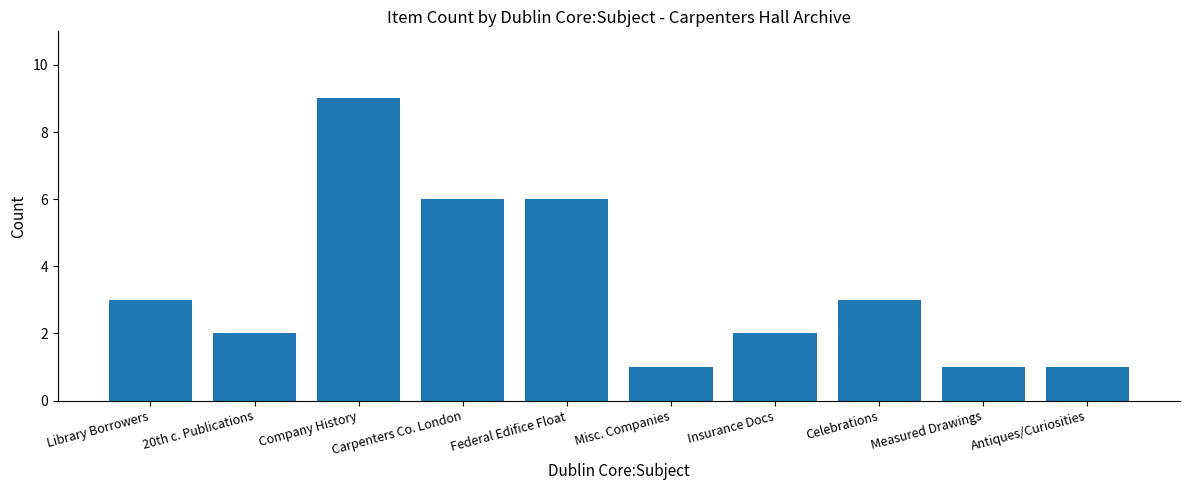

How many values are below 3?

5